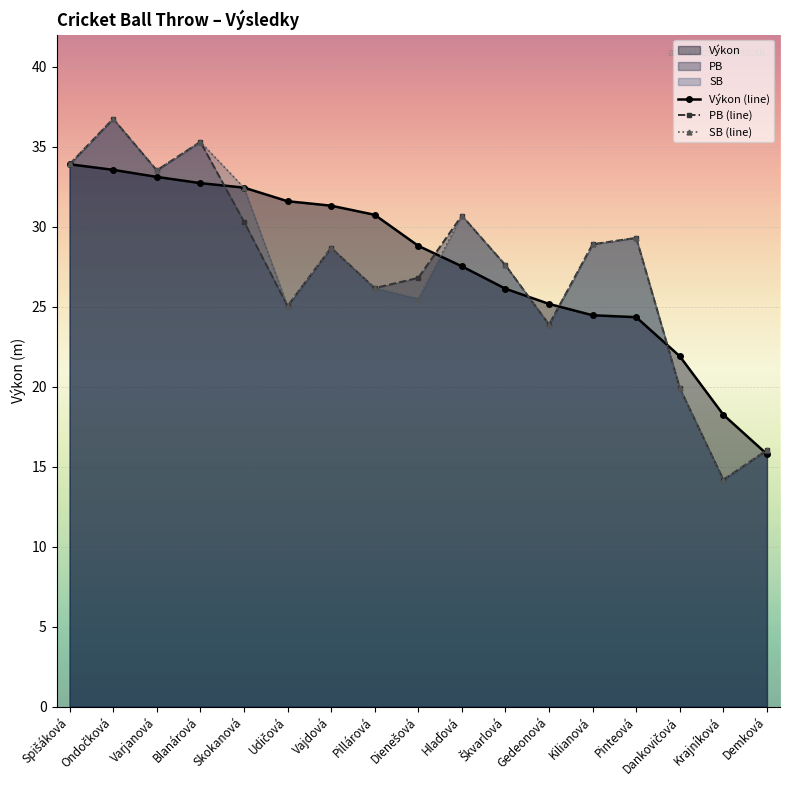

What is the total value across all series at Kilianová?

82.3